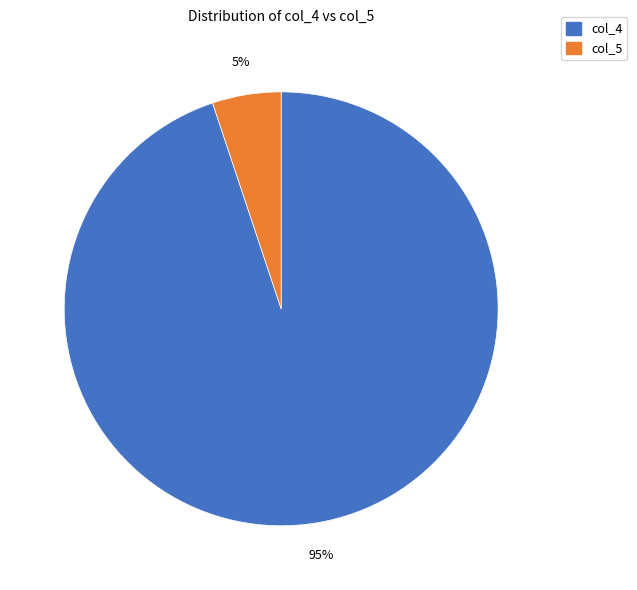

Is there a majority slice in this chart?

Yes